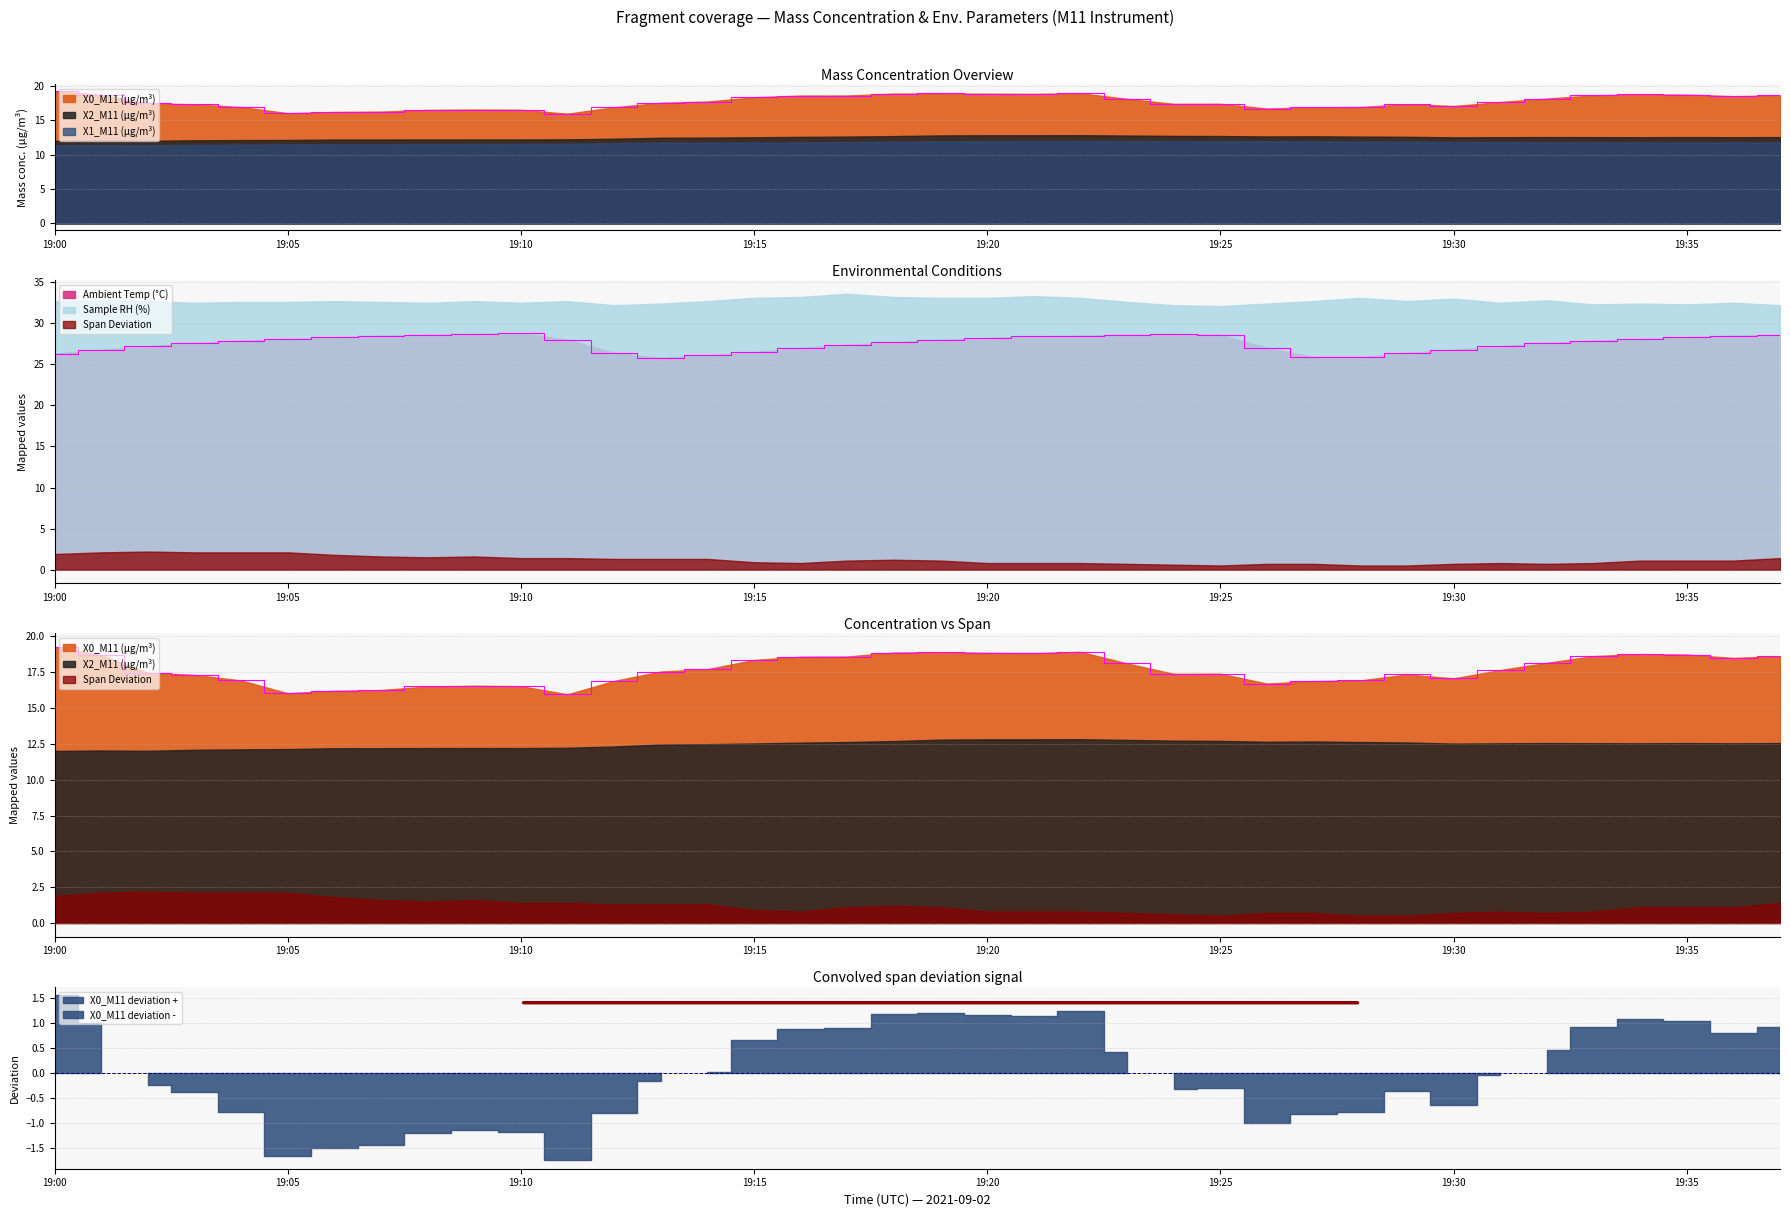

Reading left to right, list all the values displayed in this chart.

X0_M11 (μg/m³): 19.3	18.7	17.5	17.3	16.9	16.0	16.2	16.3	16.5	16.6	16.5	16.0	16.9	17.6	17.7	18.4	18.6	18.6	18.9	18.9	18.9	18.8	18.9	18.1	17.4	17.4	16.7	16.9	16.9	17.4	17.1	17.7	18.2	18.6	18.8	18.7	18.5	18.6
X2_M11 (μg/m³): 12.0	12.0	12.0	12.1	12.1	12.1	12.2	12.2	12.2	12.2	12.2	12.2	12.3	12.5	12.5	12.5	12.6	12.6	12.7	12.8	12.8	12.8	12.8	12.8	12.7	12.7	12.7	12.7	12.6	12.6	12.5	12.5	12.6	12.6	12.5	12.6	12.5	12.6
X1_M11 (μg/m³): 11.4	11.4	11.4	11.4	11.5	11.5	11.5	11.5	11.5	11.5	11.6	11.6	11.7	11.8	11.8	11.8	11.8	11.8	11.9	11.9	12.0	12.0	12.0	12.0	12.0	12.0	12.0	11.9	11.9	11.9	11.9	11.8	11.8	11.8	11.8	11.8	11.8	11.8
Ambient Temp (°C): 26.3	26.8	27.2	27.6	27.9	28.1	28.3	28.5	28.6	28.7	28.8	28.0	26.4	25.8	26.1	26.5	27.0	27.4	27.7	28.0	28.2	28.4	28.5	28.6	28.7	28.6	27.0	25.9	25.9	26.4	26.8	27.2	27.6	27.9	28.1	28.3	28.5	28.6
Sample RH (%): 32.7	32.8	32.7	32.5	32.6	32.6	32.7	32.6	32.5	32.7	32.5	32.7	32.2	32.4	32.7	33.1	33.2	33.6	33.2	33.1	33.1	33.3	33.1	32.6	32.2	32.1	32.4	32.7	33.1	32.7	33.0	32.5	32.8	32.3	32.4	32.3	32.5	32.2
Span Deviation: 1.9	2.1	2.2	2.1	2.1	2.1	1.8	1.6	1.5	1.6	1.4	1.4	1.3	1.3	1.3	0.9	0.8	1.1	1.2	1.1	0.8	0.8	0.8	0.7	0.6	0.5	0.7	0.7	0.5	0.5	0.7	0.8	0.7	0.8	1.1	1.1	1.1	1.4